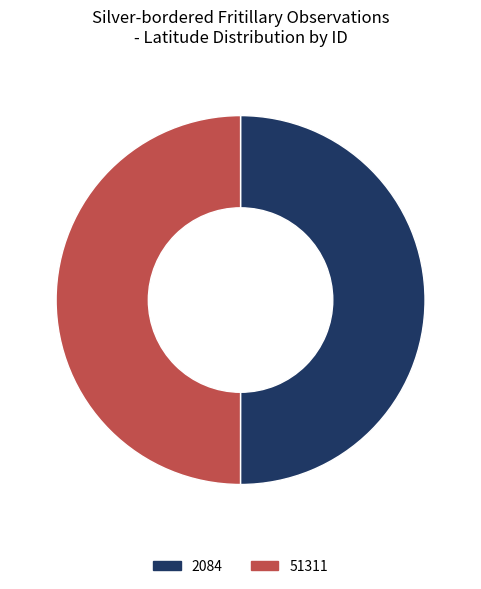

Approximately how many times larger is the value at 51311 compared to 2084?

1.0